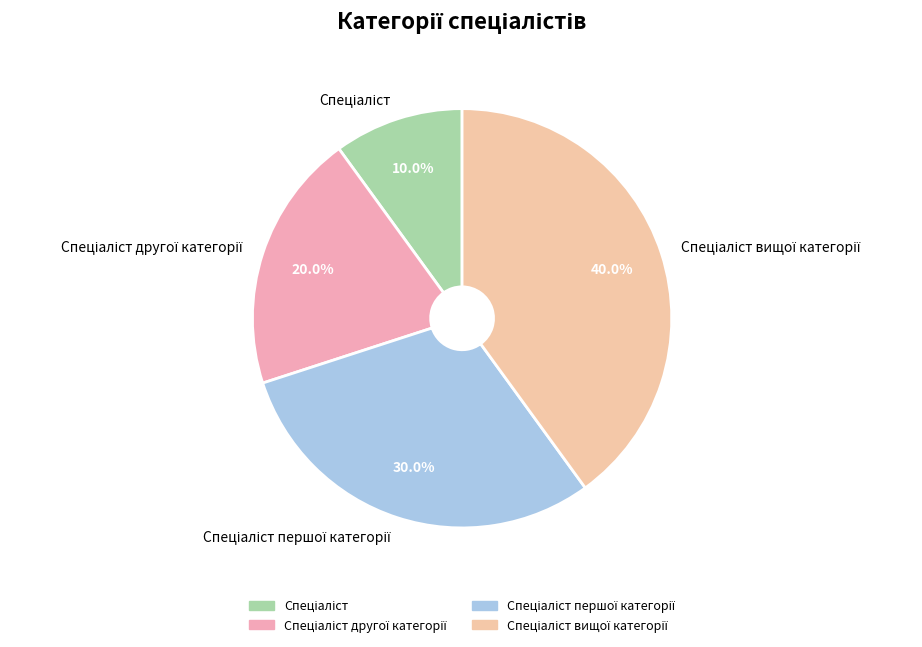

Is there a majority slice in this chart?

No